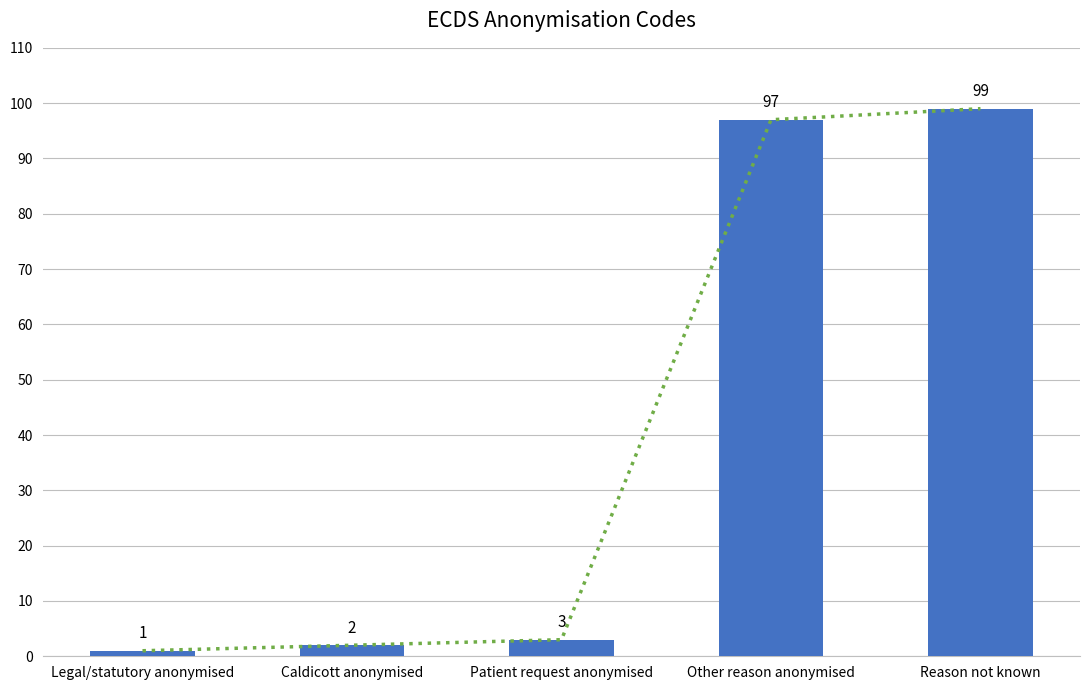

What is the label of the 1st bar from the left?

Legal/statutory anonymised